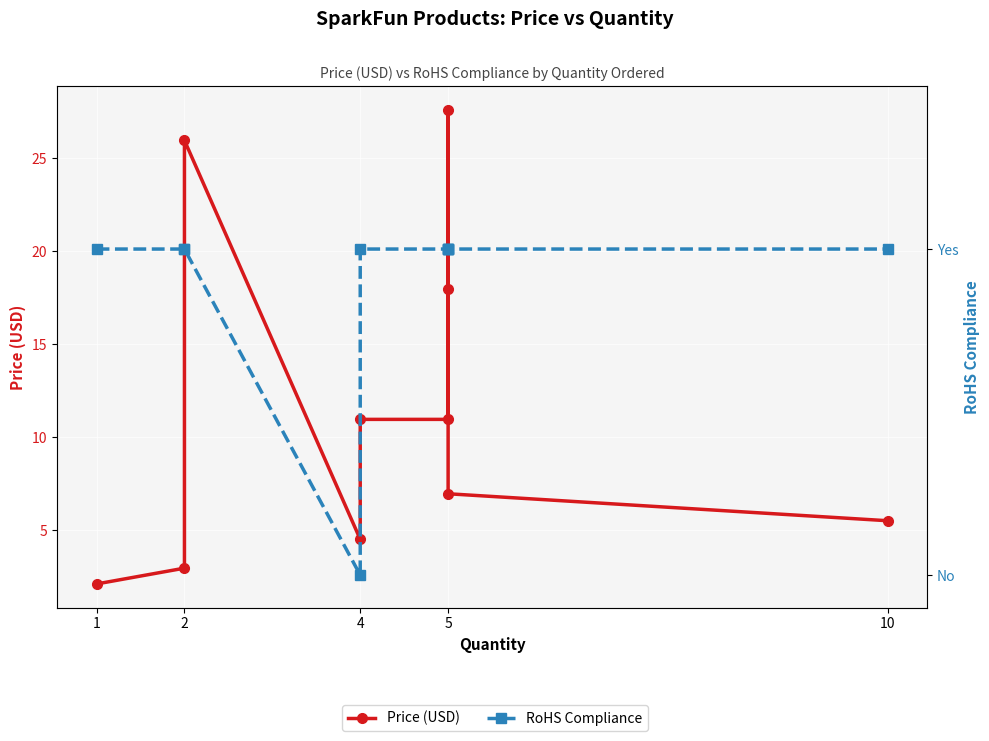

Reading left to right, what are all the values shown in this chart?

Price (USD): 2.1	3.0	25.9	4.5	10.9	10.9	27.6	17.9	7.0	5.5
RoHS Compliance: 1.0	1.0	1.0	0.0	1.0	1.0	1.0	1.0	1.0	1.0